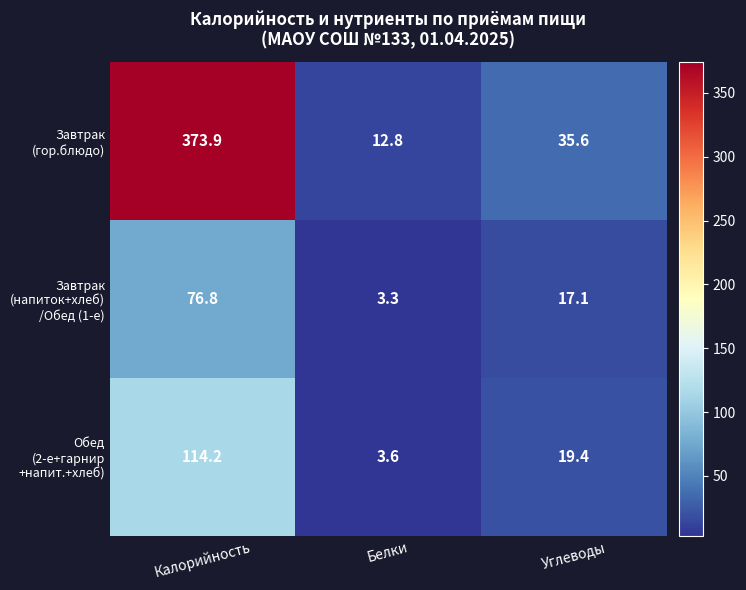

What is the difference between the highest and lowest values at Калорийность?

297.1